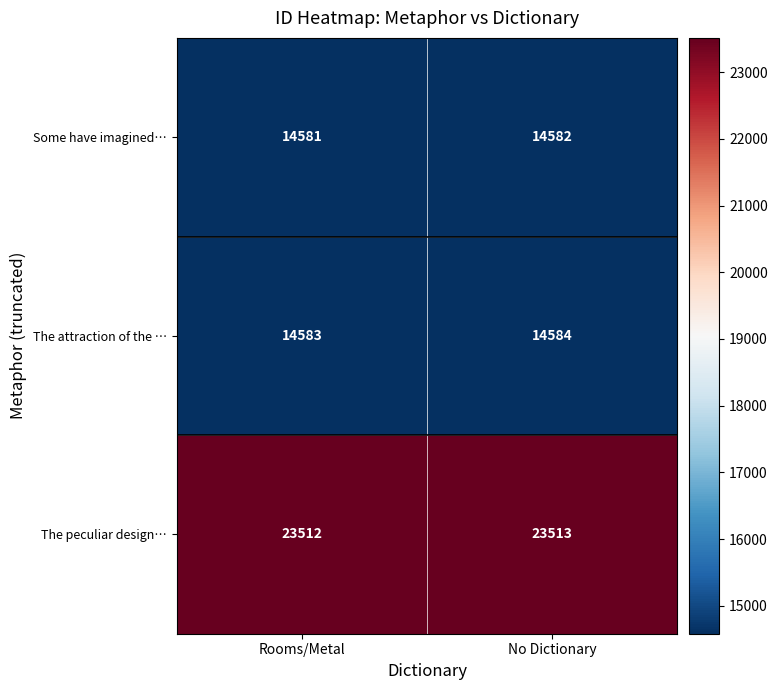

List the series in order of their peak value, highest first.

The peculiar design…, The attraction of the …, Some have imagined…